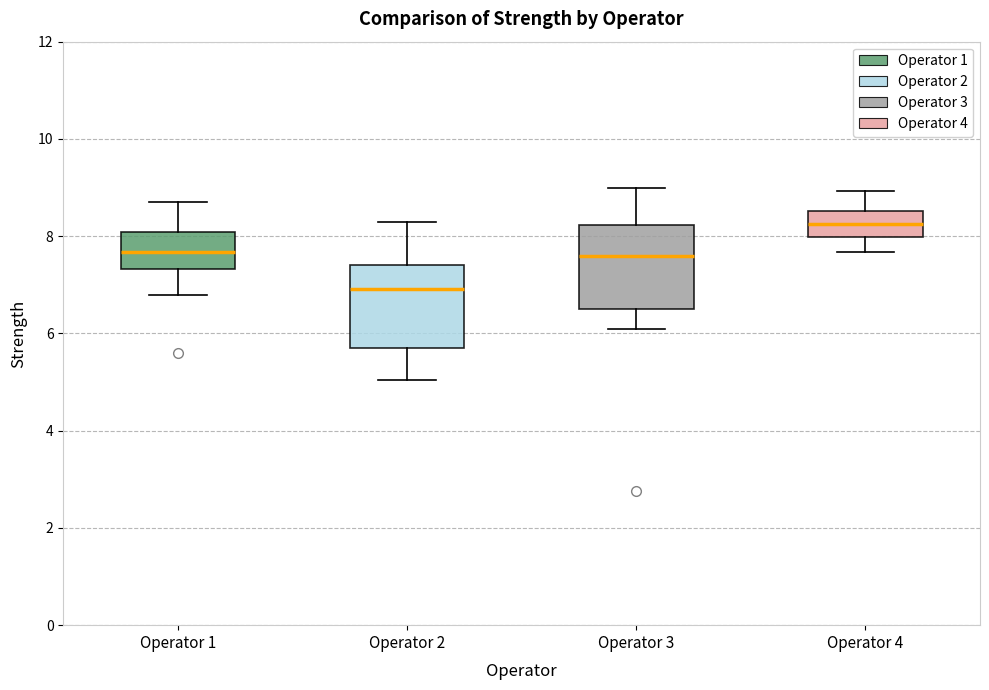

Reading left to right, transcribe this box plot: for each box, give where its median line is, the range the box spans, and where its two whiskers end, as read against the y-axis. The values are not printed on the chart, so give them approximately, as read against the axis.

Operator 1: median 7.6, box 7.4 to 8.0, whiskers 6.8 to 8.8
Operator 2: median 7.0, box 5.6 to 7.4, whiskers 5.0 to 8.4
Operator 3: median 7.6, box 6.6 to 8.2, whiskers 6.2 to 9.0
Operator 4: median 8.2, box 8.0 to 8.6, whiskers 7.6 to 9.0